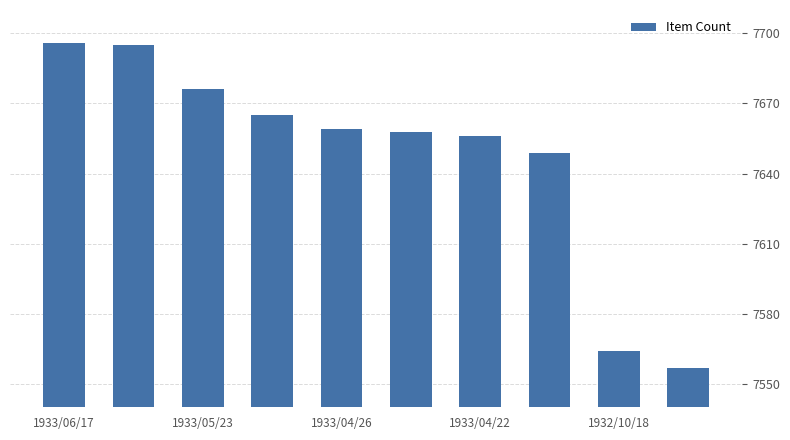

What is the value of the 8th bar from the left?

7649